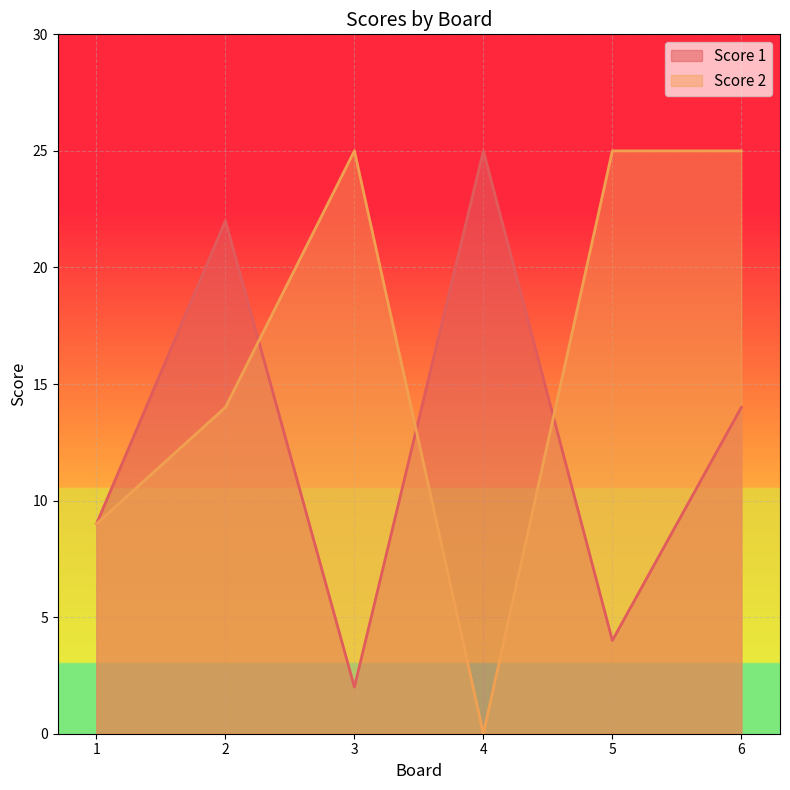

Does the chart display data point markers on the line(s)?

No